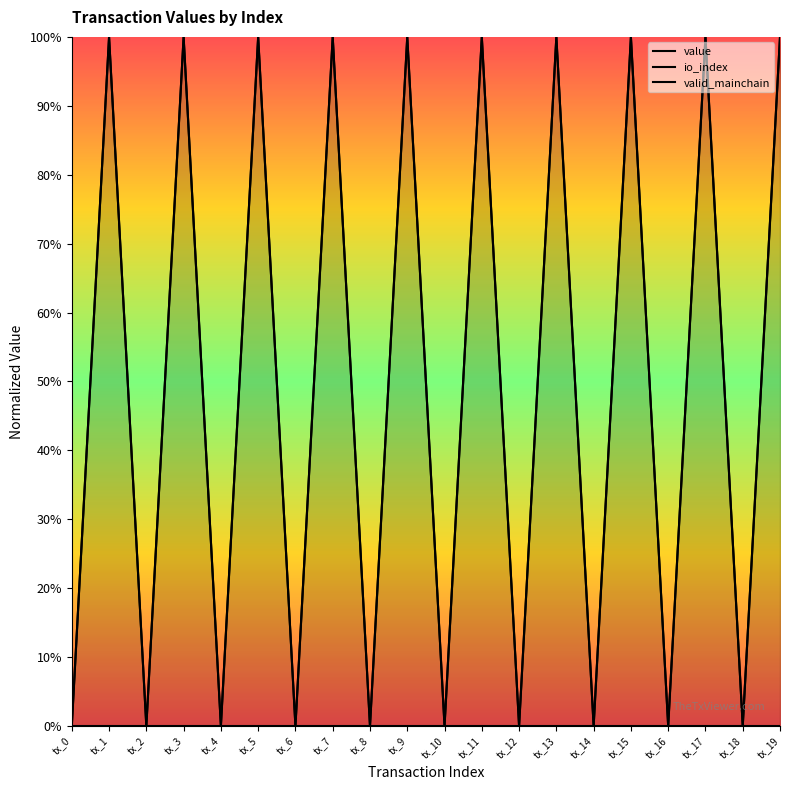

What is the difference between the second highest and minimum values in the value series?

1.0